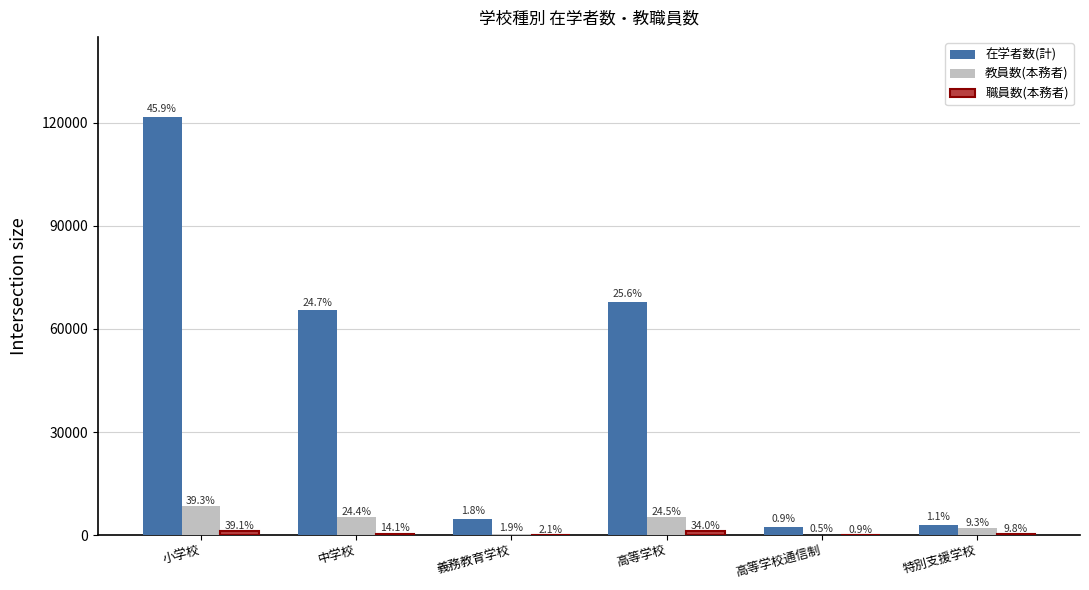

What is the average value of the 教員数(本務者) series?

3556